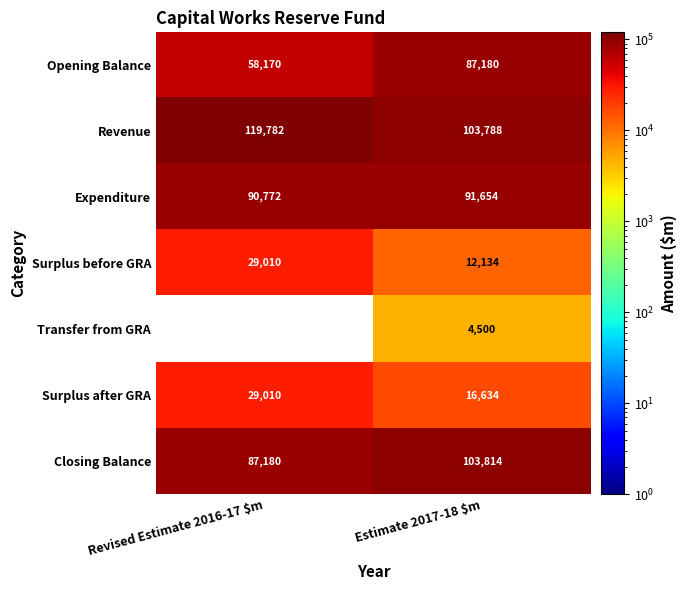

List the series in order of their peak value, highest first.

Revenue, Closing Balance, Expenditure, Opening Balance, Surplus before GRA, Surplus after GRA, Transfer from GRA